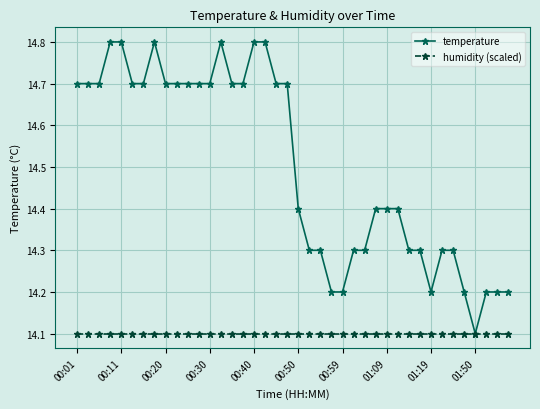

What is the minimum value for humidity (scaled)?

14.1